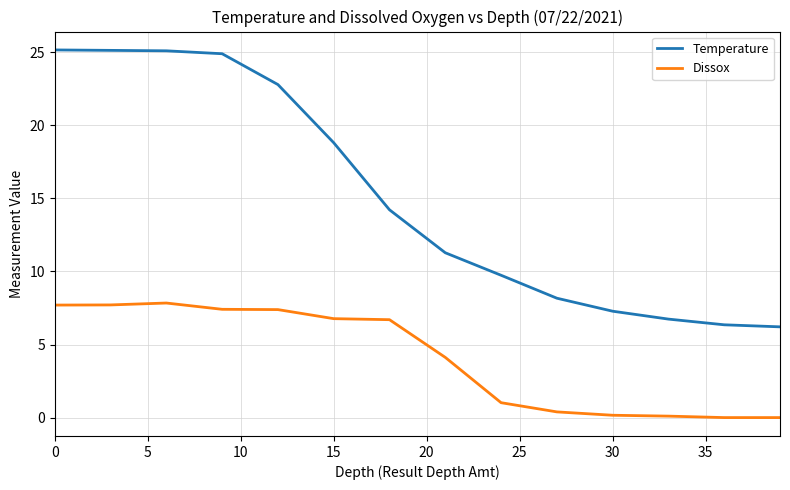

True or false: Dissox and Temperature intersect in this chart.

False